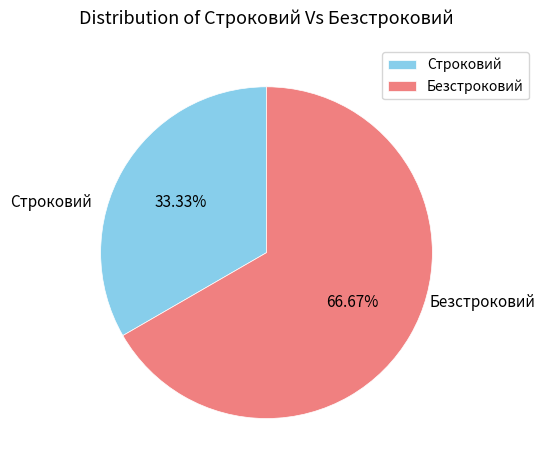

What is the smallest slice in the pie chart?

Строковий